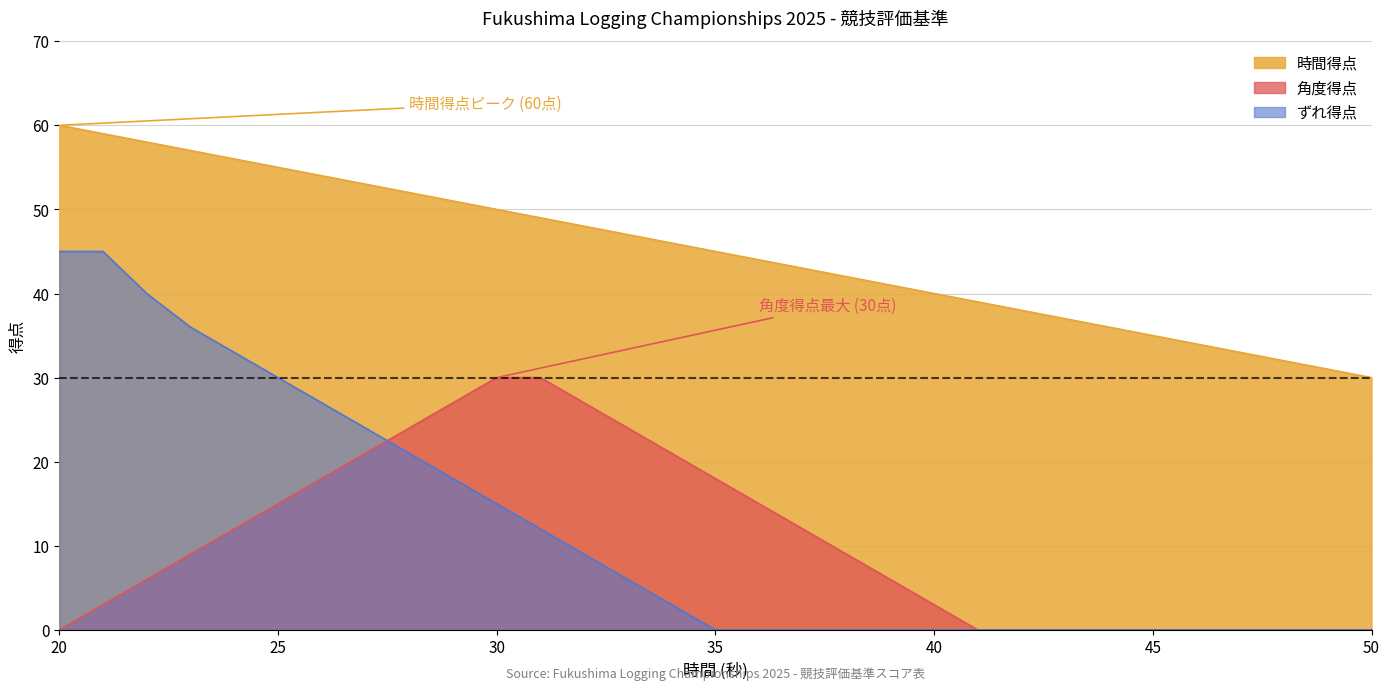

Is the value of ずれ得点 at 25 greater than the value of 角度得点 at 30?

No